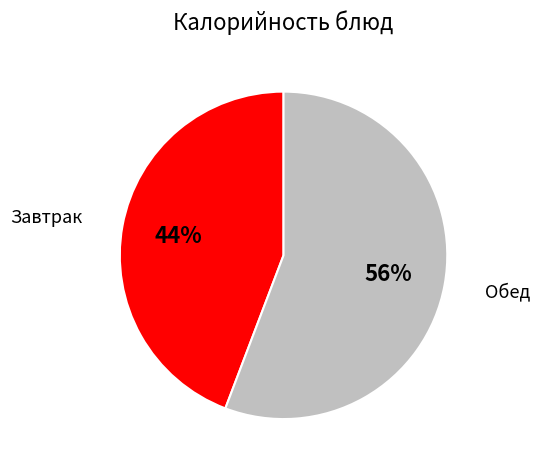

What percentage is the Обед slice, to the nearest percent?

56%